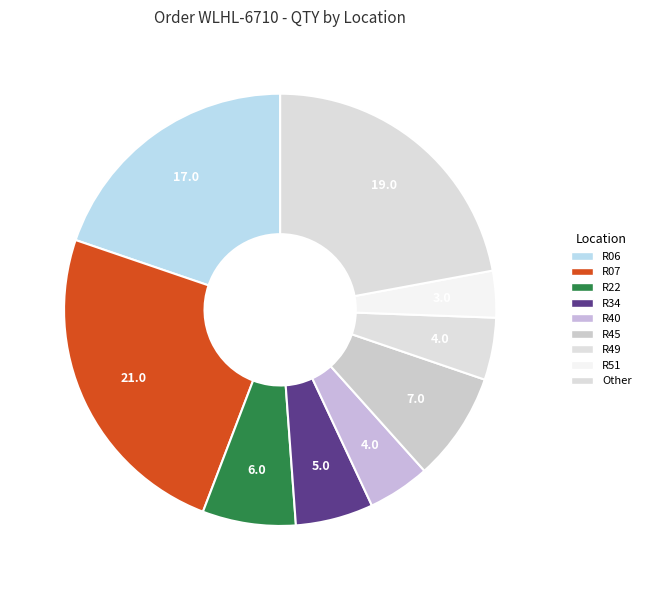

Is there any slice that represents more than half of the pie?

No